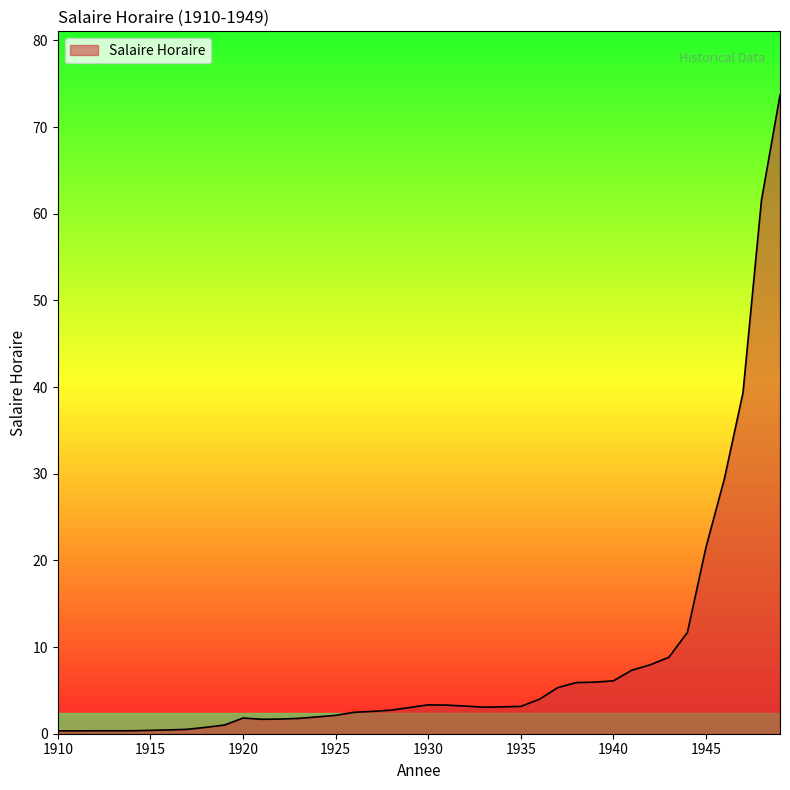

What is the greatest value displayed?

73.7